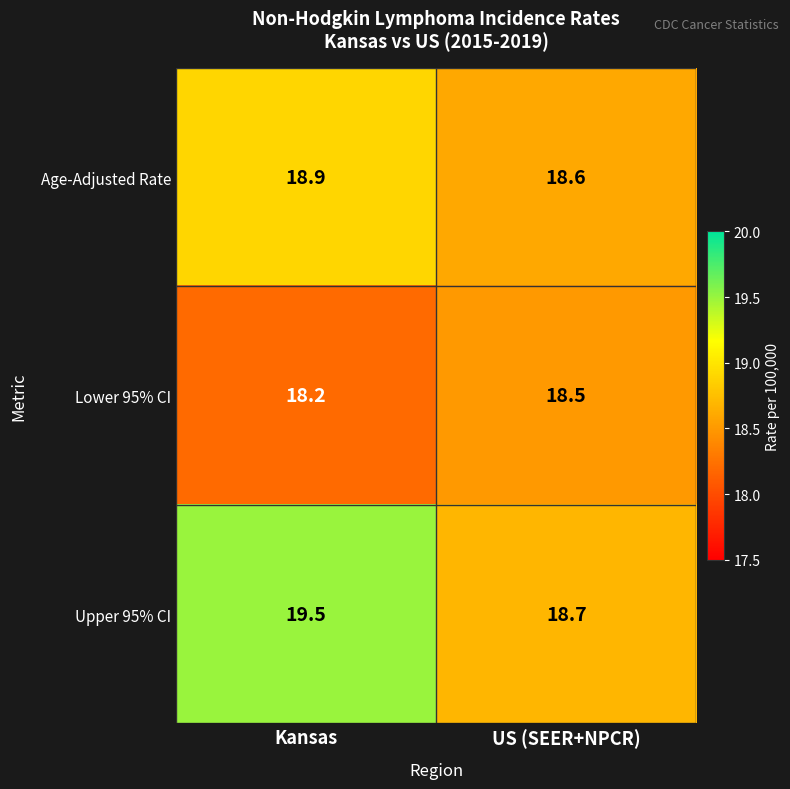

What is the approximate value of Age-Adjusted Rate at US (SEER+NPCR)?

18.6